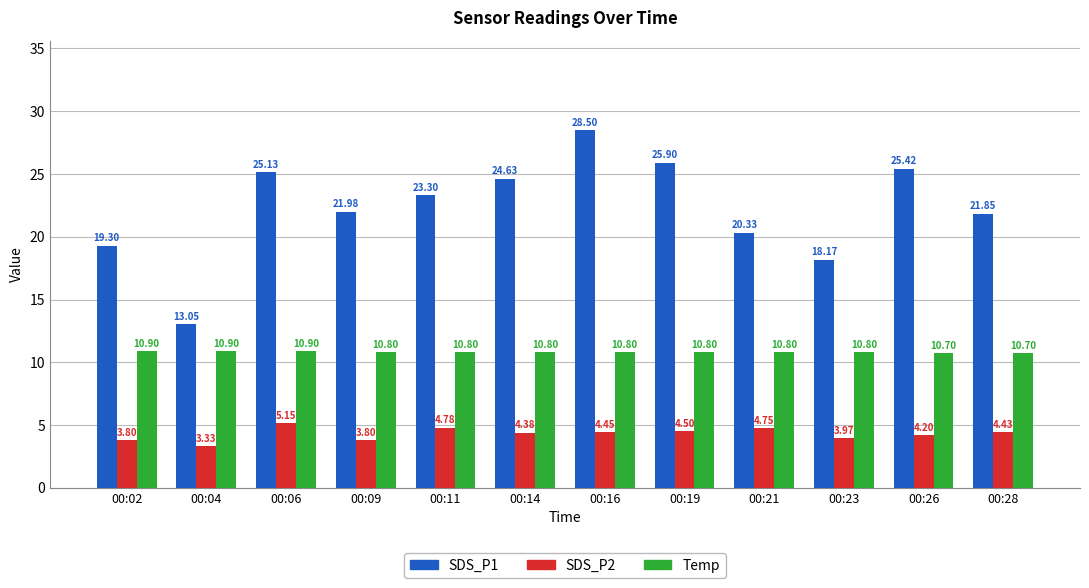

Where does the SDS_P1 series first go above 23?

00:06